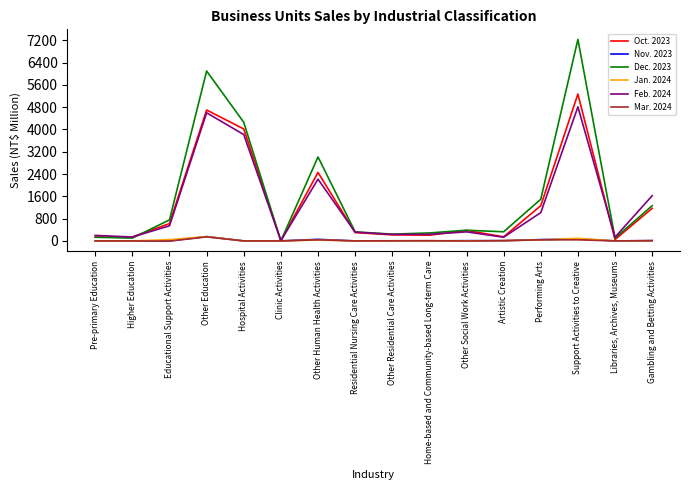

True or false: Oct. 2023 has a value of 1169 at Gambling and Betting Activities.

True